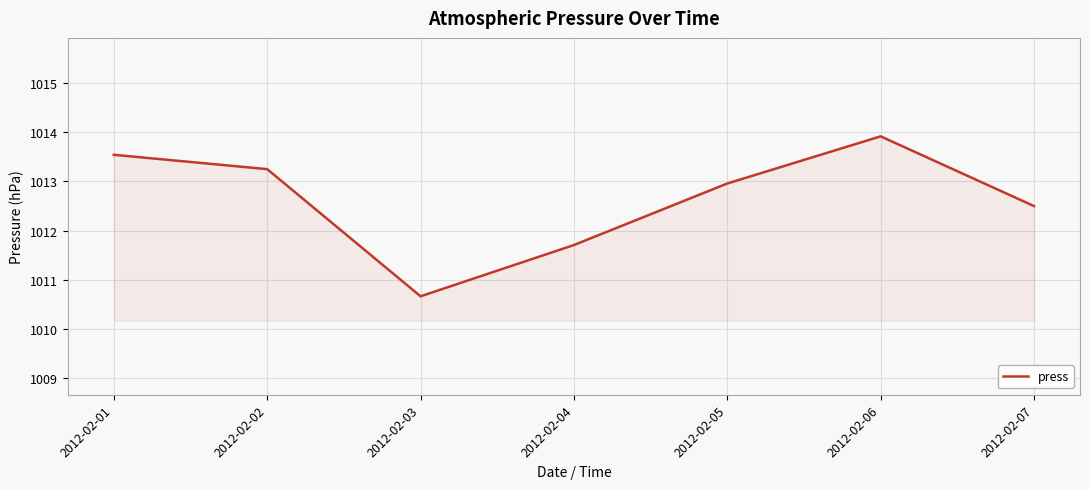

How many lines are shown in the chart?

1